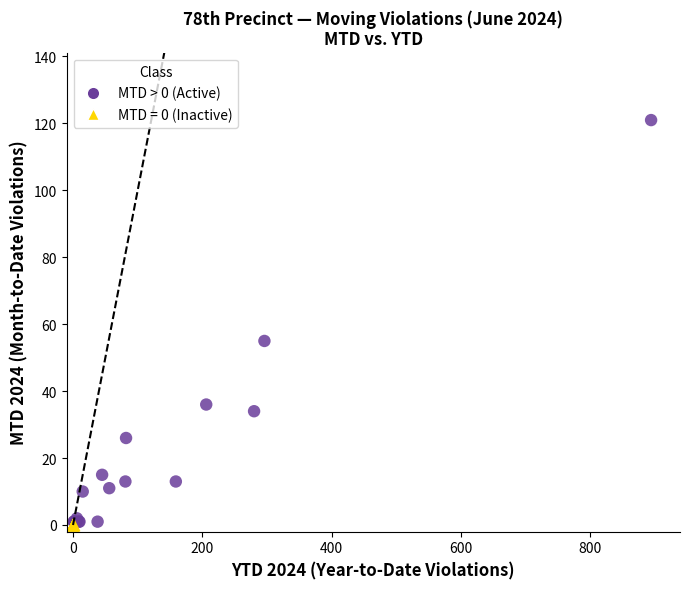

Which series reaches the maximum Y coordinate?

MTD > 0 (Active)